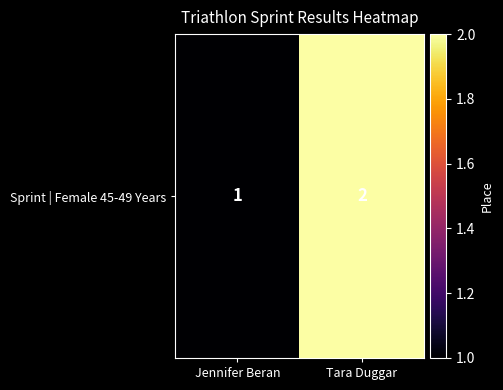

How many data points does each series have?

2